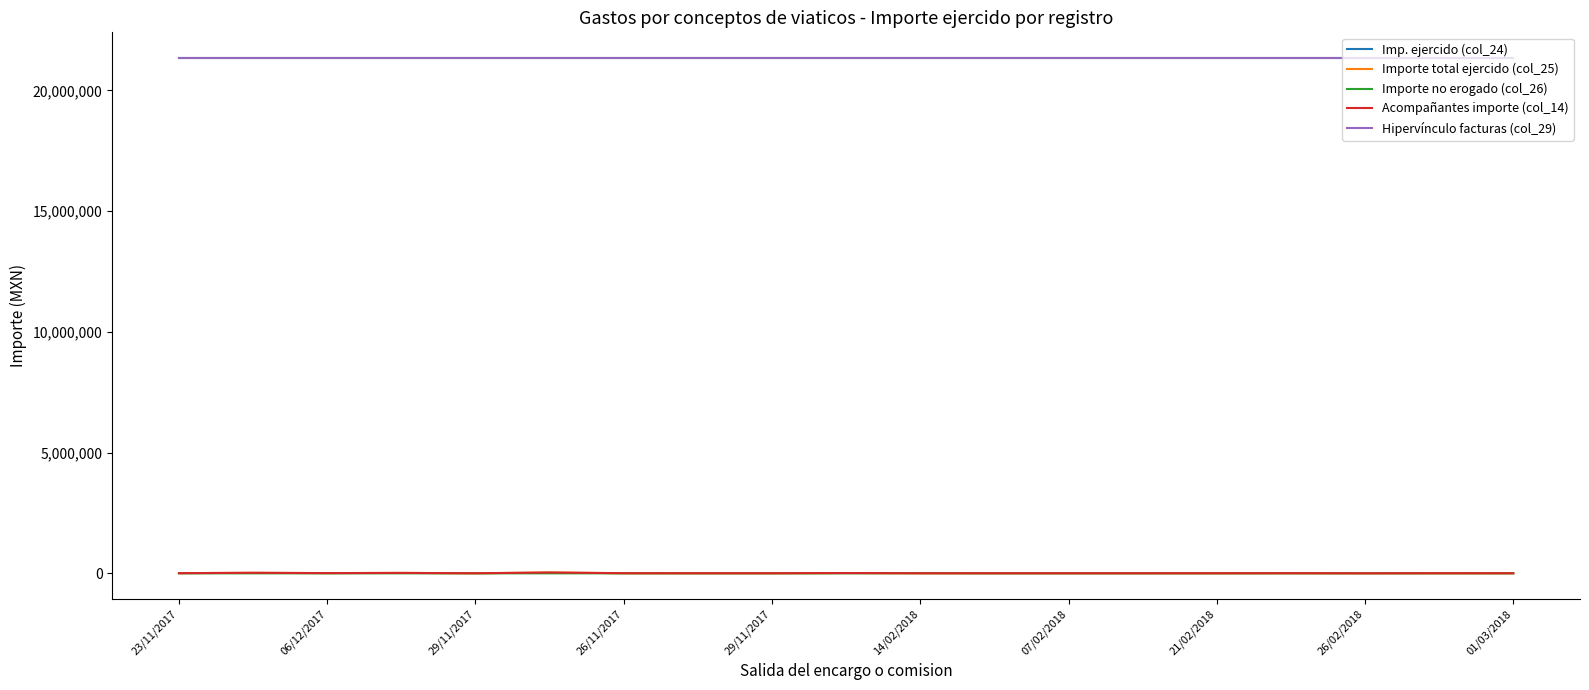

Is this an area chart (filled region under the line)?

No